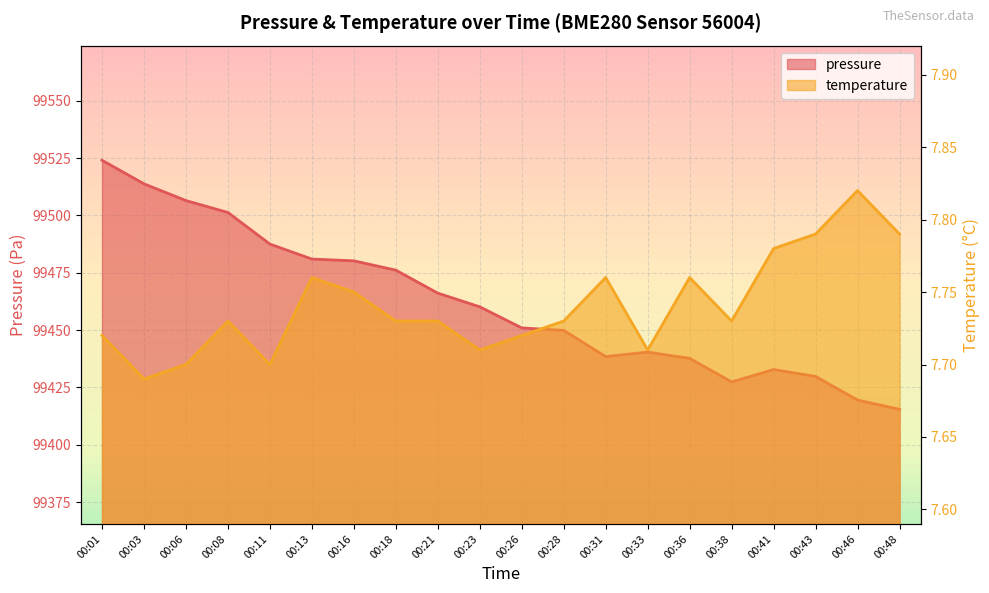

What is the difference between the second highest and second lowest values in the temperature series?

0.1